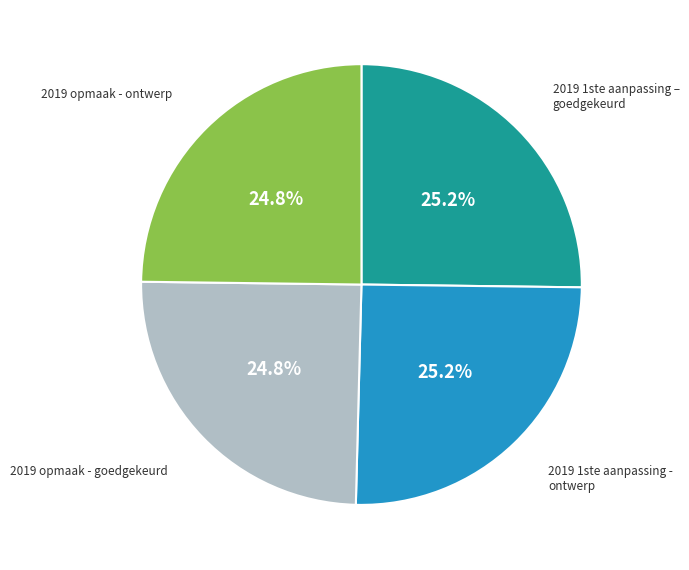

Is there a majority slice in this chart?

No